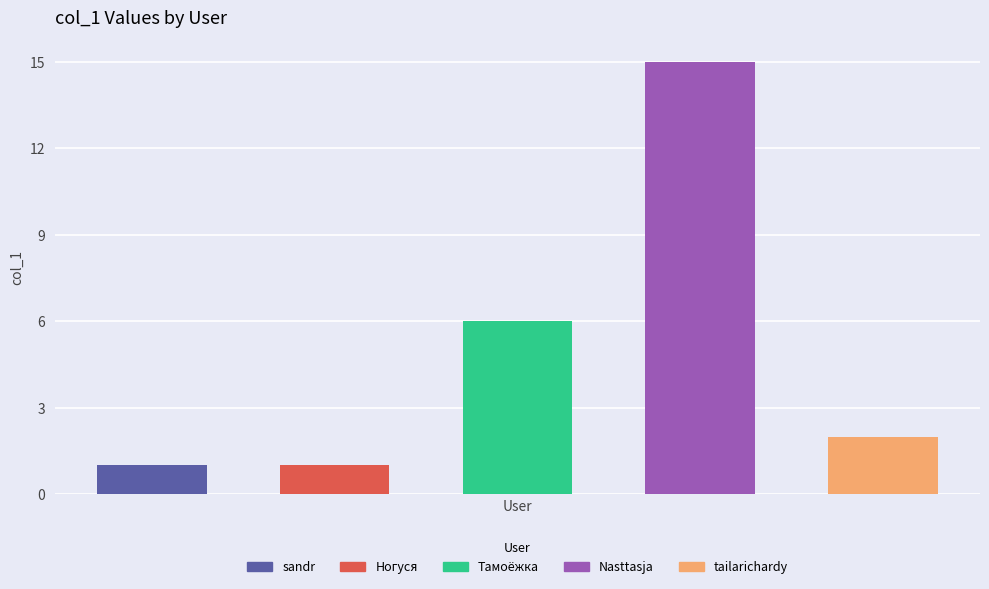

What is the value of the 4th bar from the left?

15